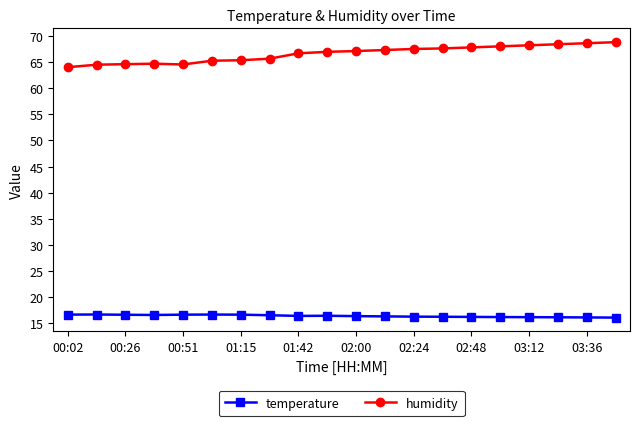

At how many categories does at least one series exceed 38?

20